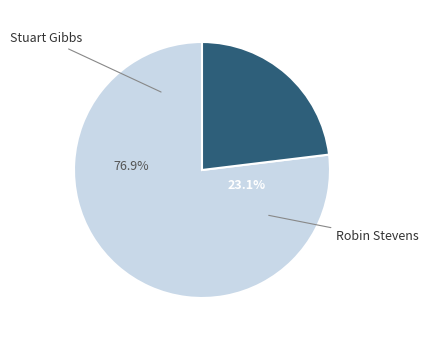

Is there a majority slice in this chart?

Yes